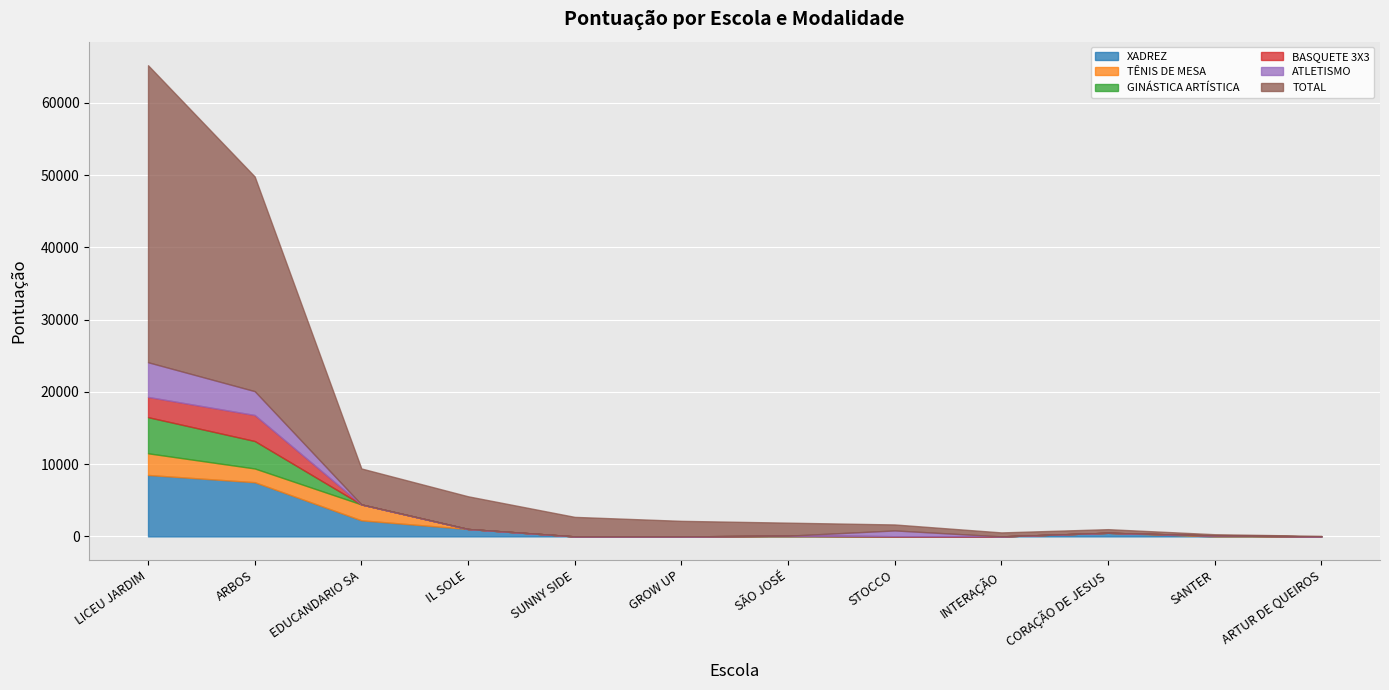

What is the label of the 5th point from the left?

SUNNY SIDE